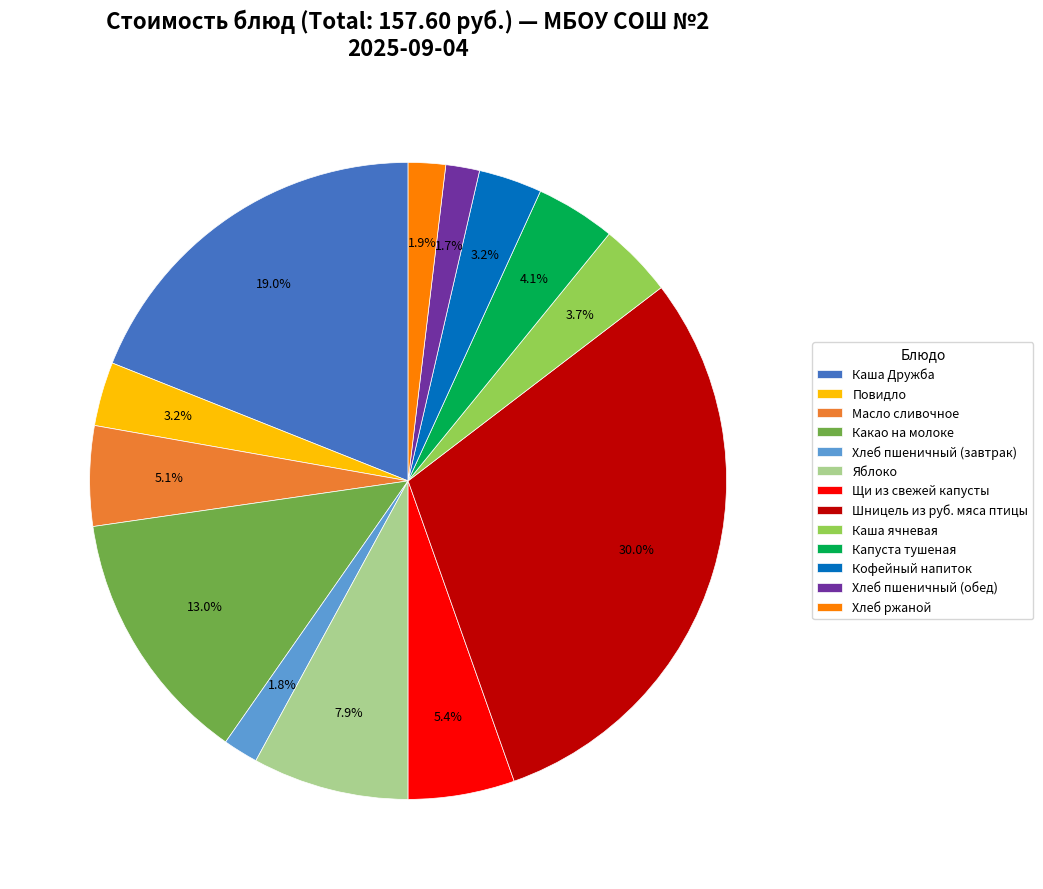

Count the number of slices in the pie.

13